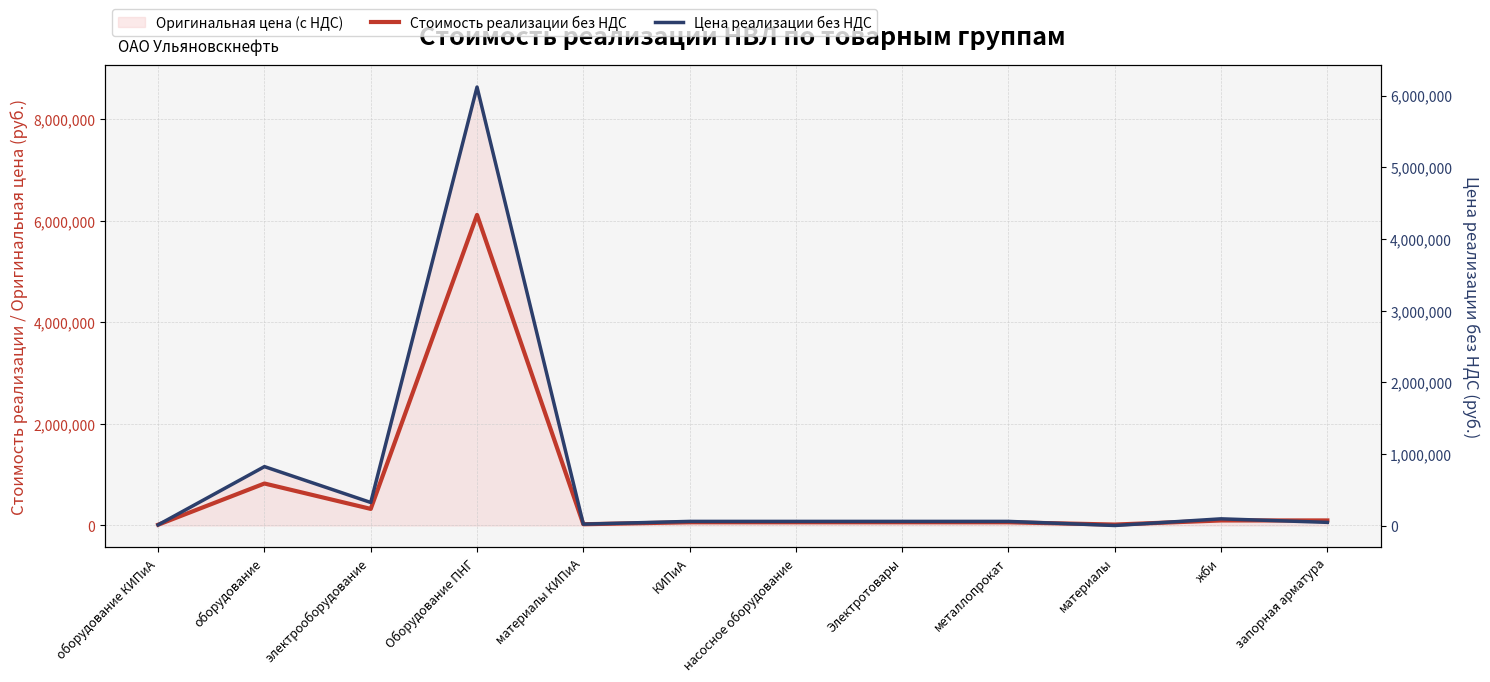

How many lines are shown in the chart?

2